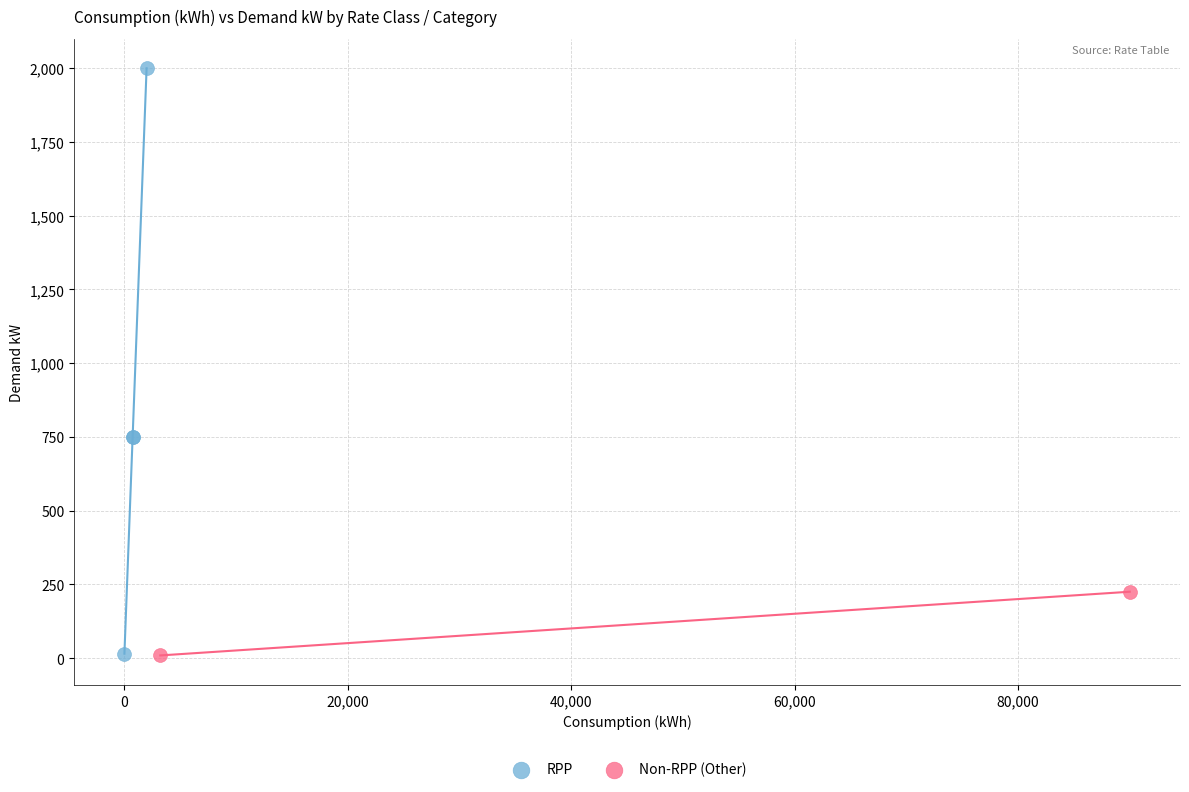

What are all the series names shown in the legend?

RPP, Non-RPP (Other)